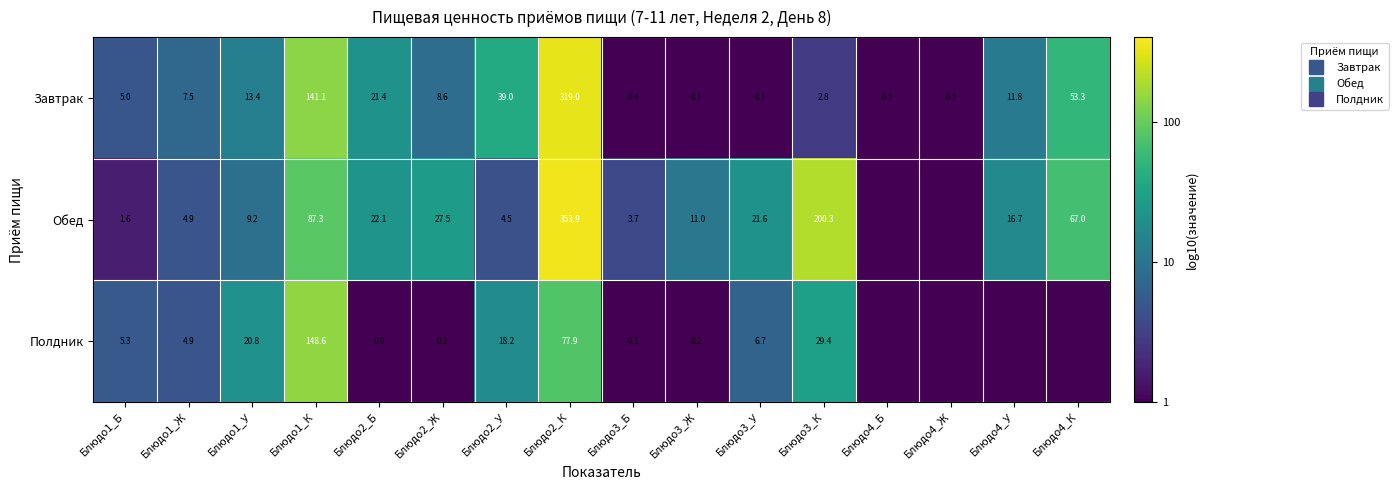

List the series in order of their overall mean, highest first.

Обед, Завтрак, Полдник